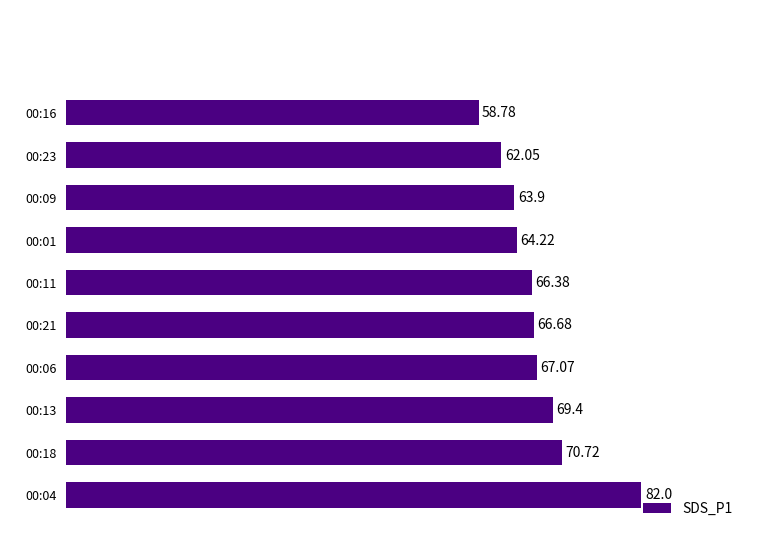

List the labels in order of value, smallest first.

00:16, 00:23, 00:09, 00:01, 00:11, 00:21, 00:06, 00:13, 00:18, 00:04